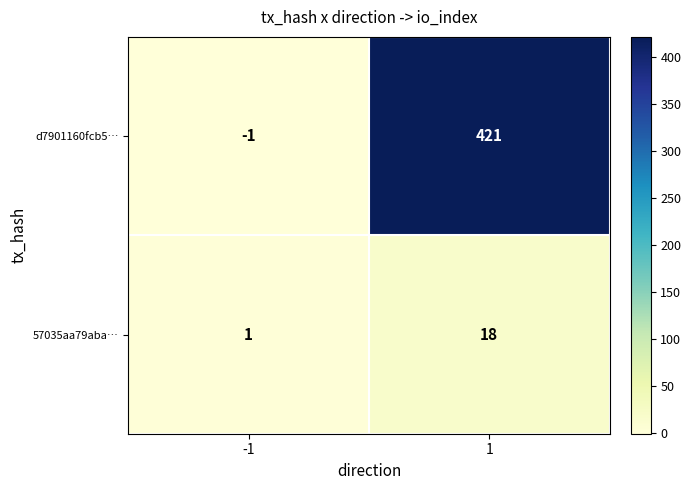

Which series changed the most between -1 and 1?

d7901160fcb5…